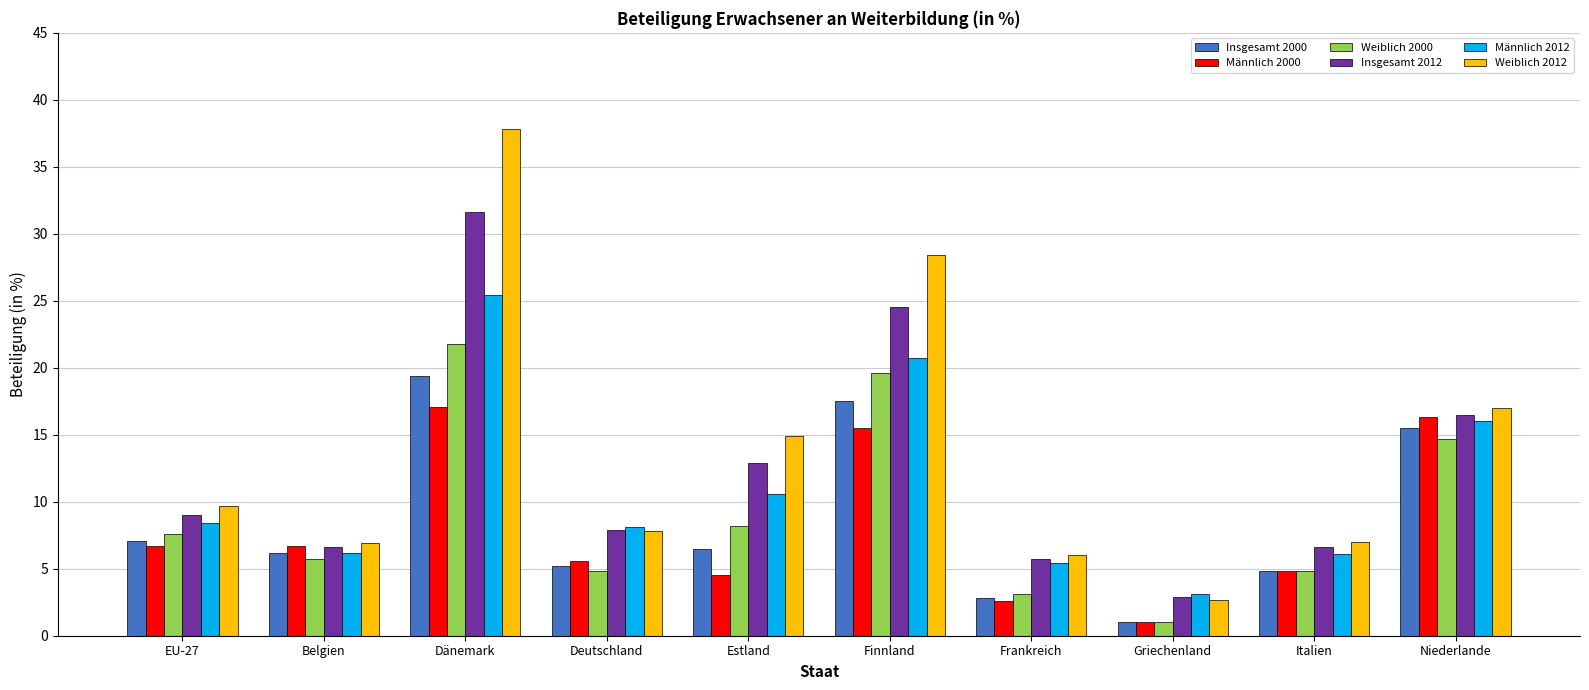

What is the difference between the highest and lowest values at Deutschland?

3.3